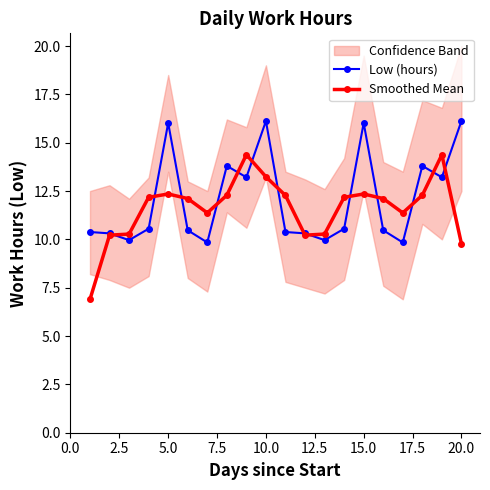

What is the lowest value of the Low (hours) series?

9.8